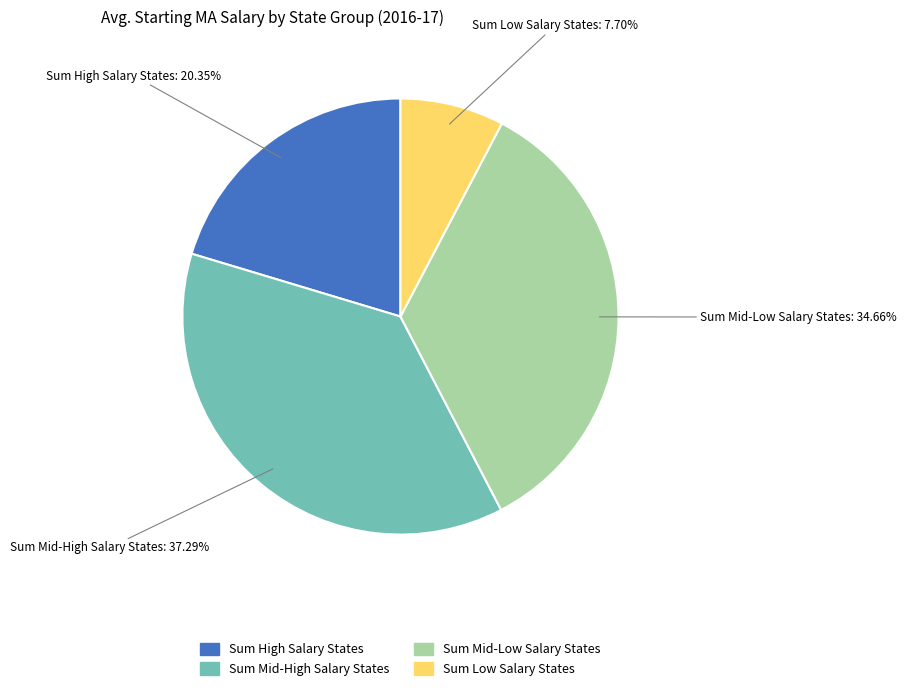

Does any single category account for the majority?

No